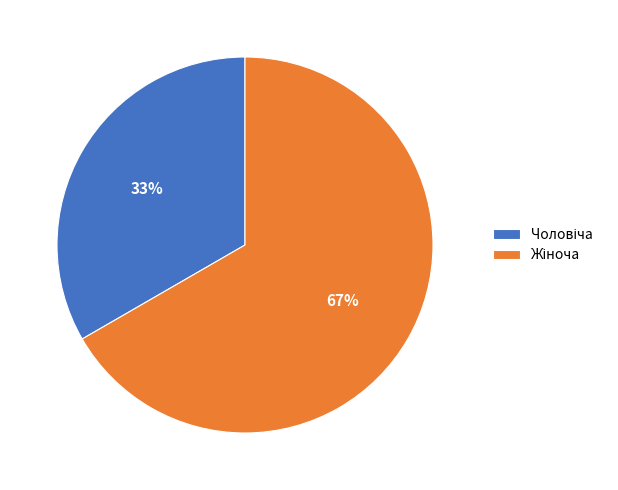

Does any single category account for the majority?

Yes